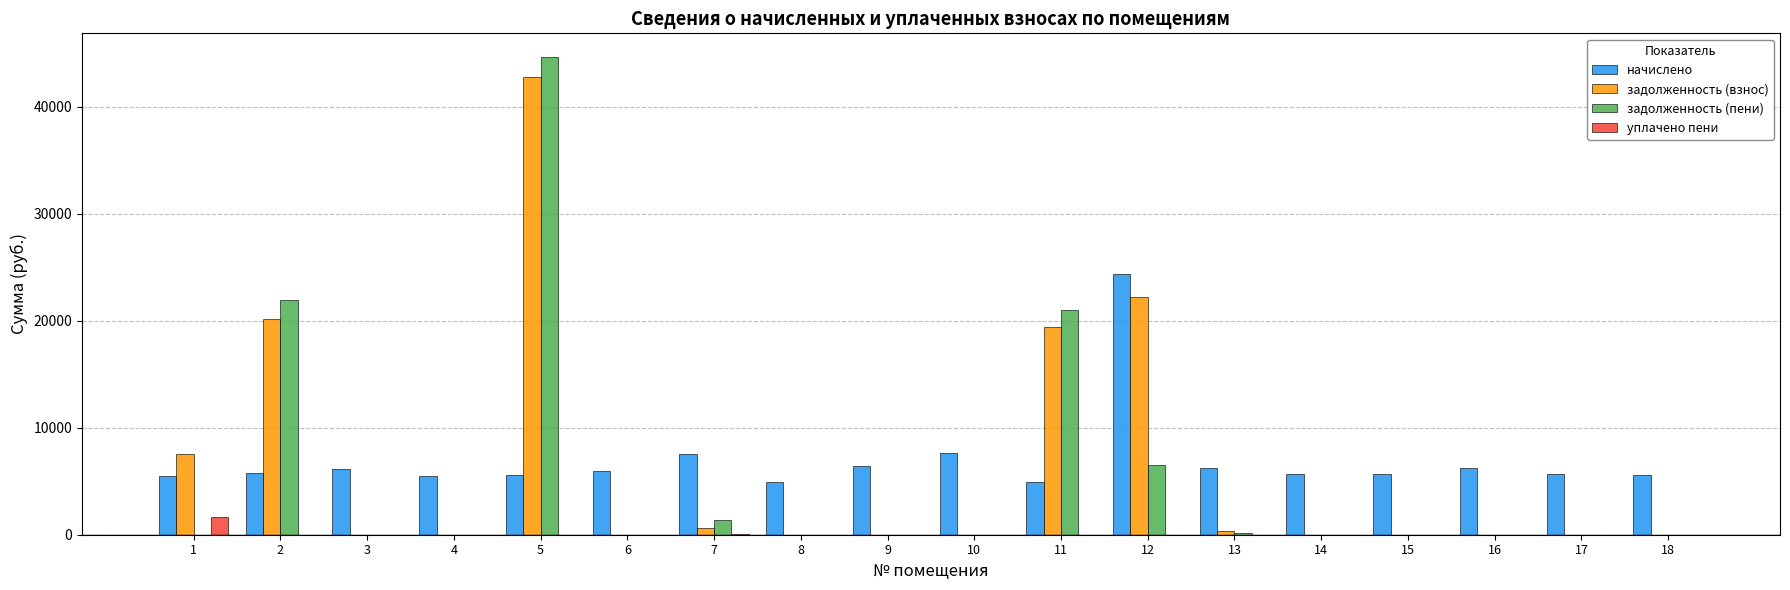

Is the value of задолженность (пени) at 14 greater than the value of начислено at 18?

No